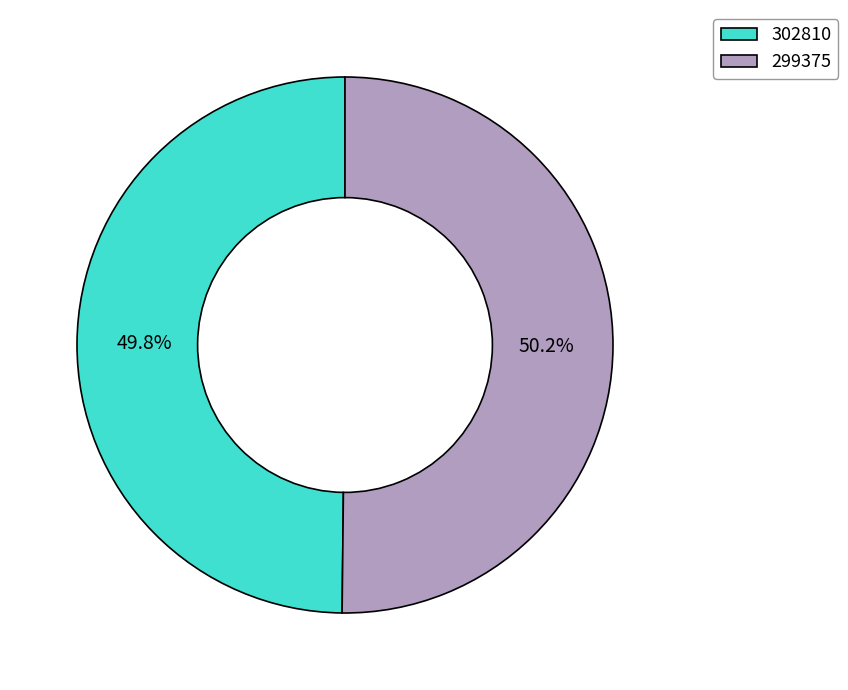

How many segments does this pie chart have?

2